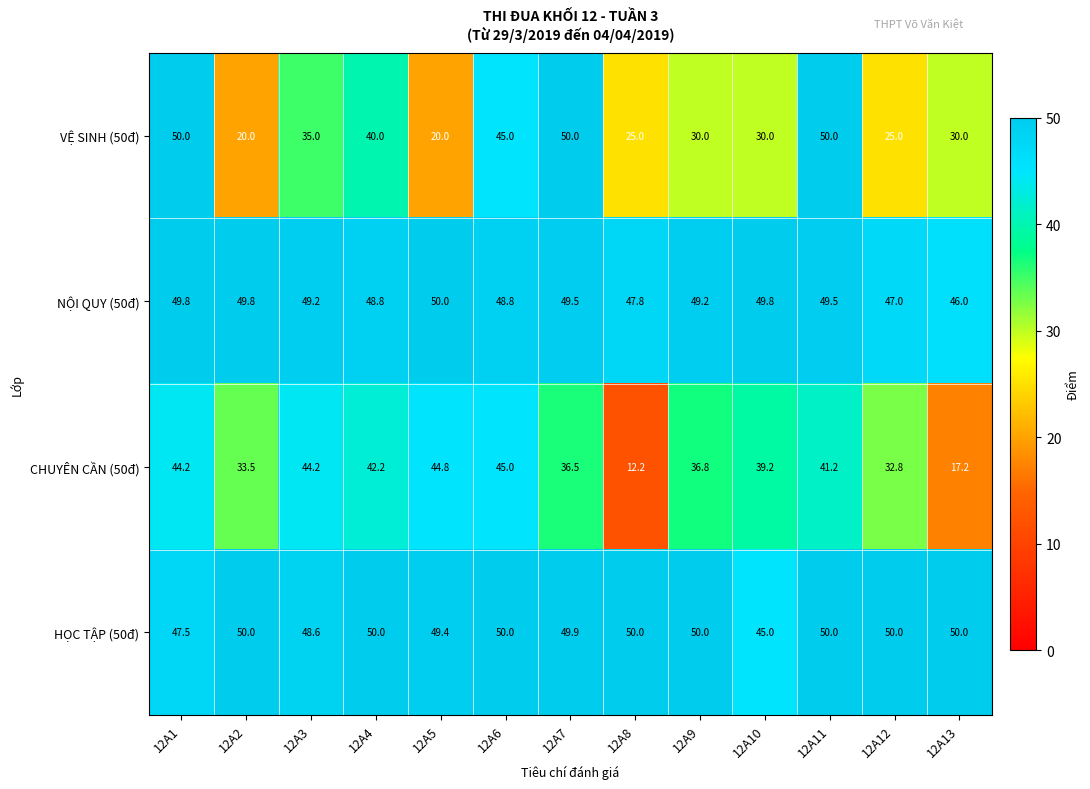

What is the minimum value for HỌC TẬP (50đ)?

45.0